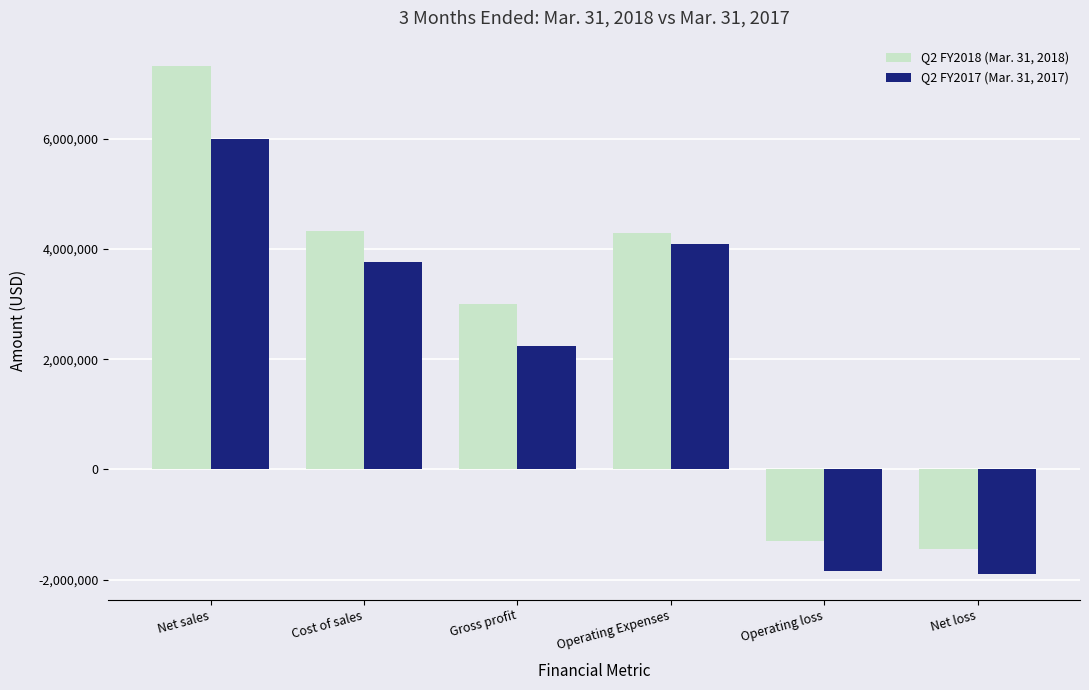

Which series has the largest range (max minus min)?

Q2 FY2018 (Mar. 31, 2018)